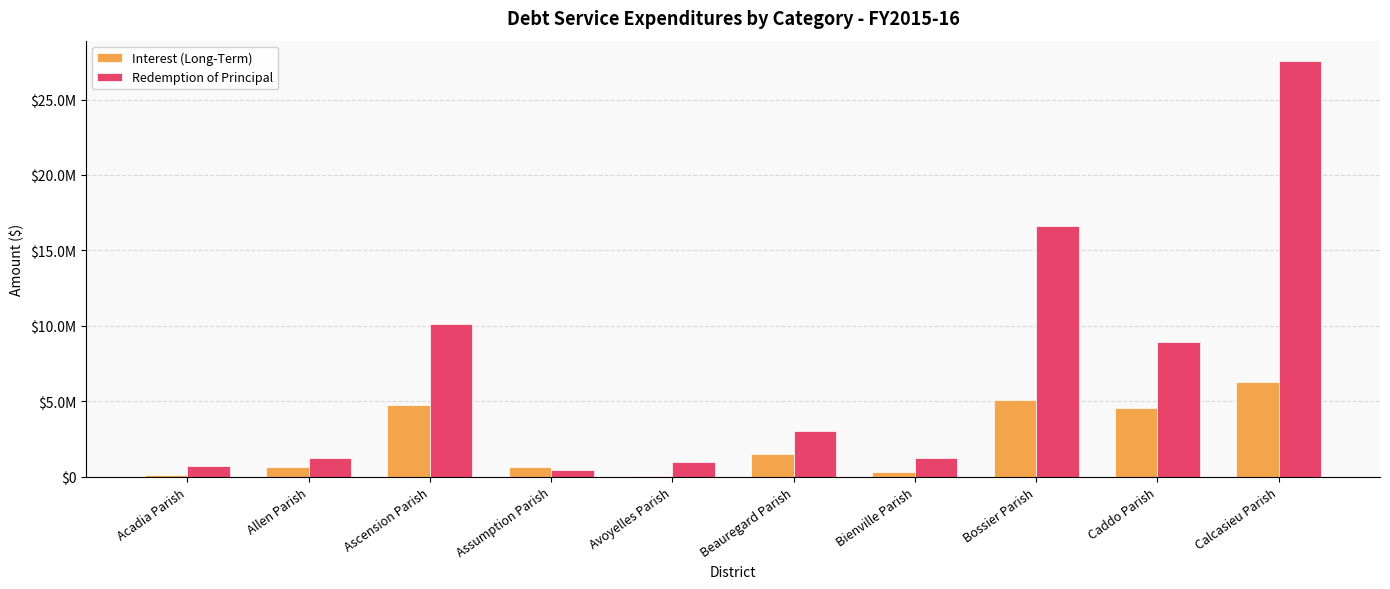

What is the label of the 8th bar from the right?

Ascension Parish